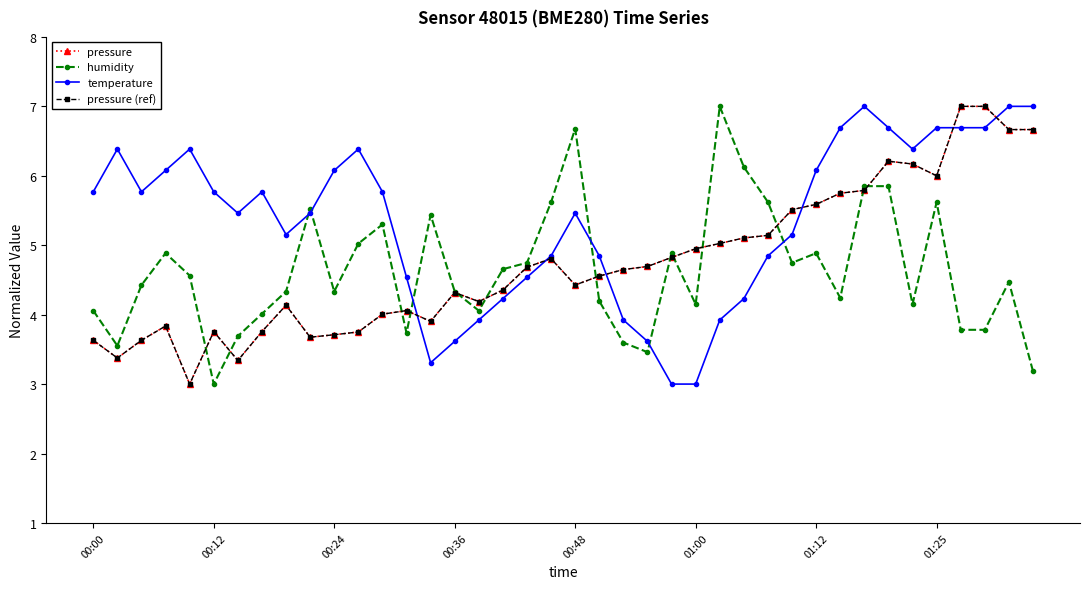

Which series has the largest total across all categories?

temperature